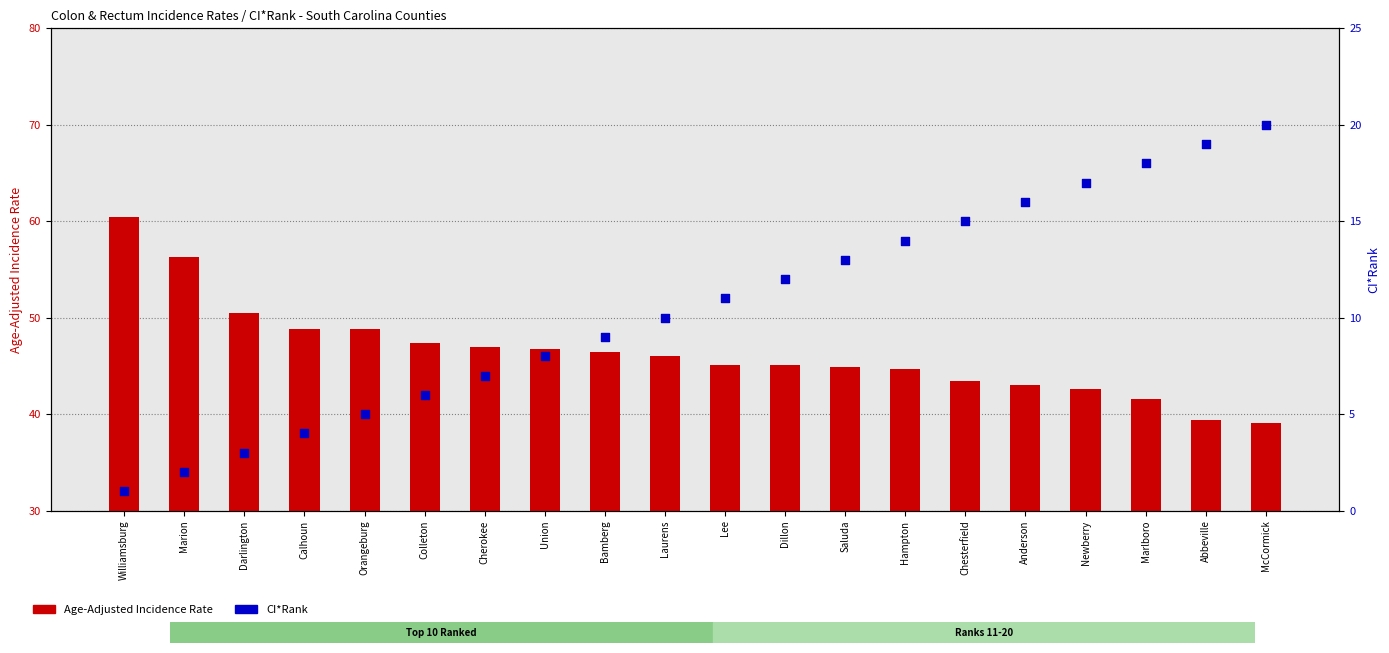

Which series reaches the maximum Y coordinate?

Age-Adjusted Incidence Rate